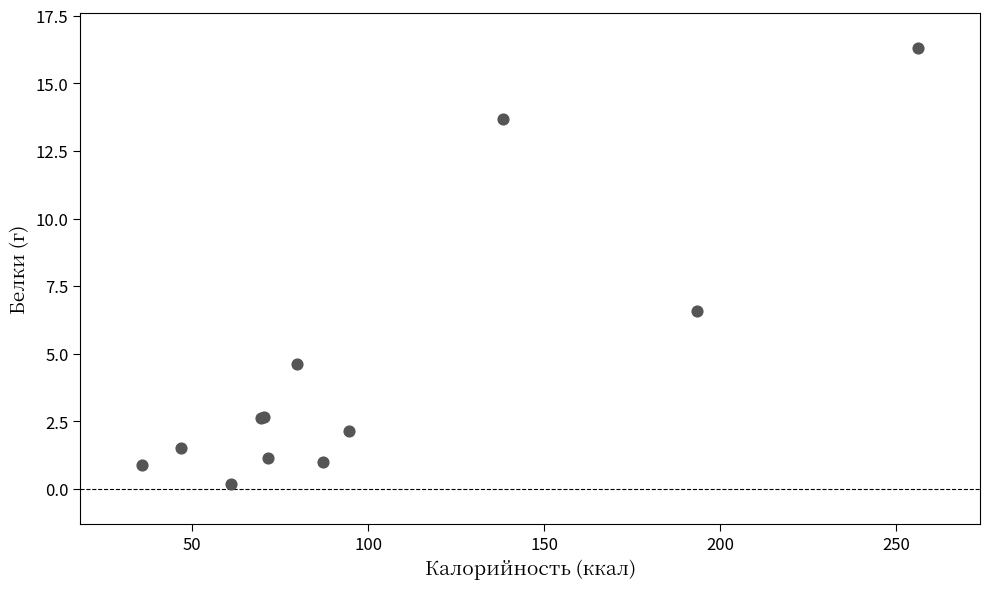

What Y value in the scatter plot is closest to 8?

6.6